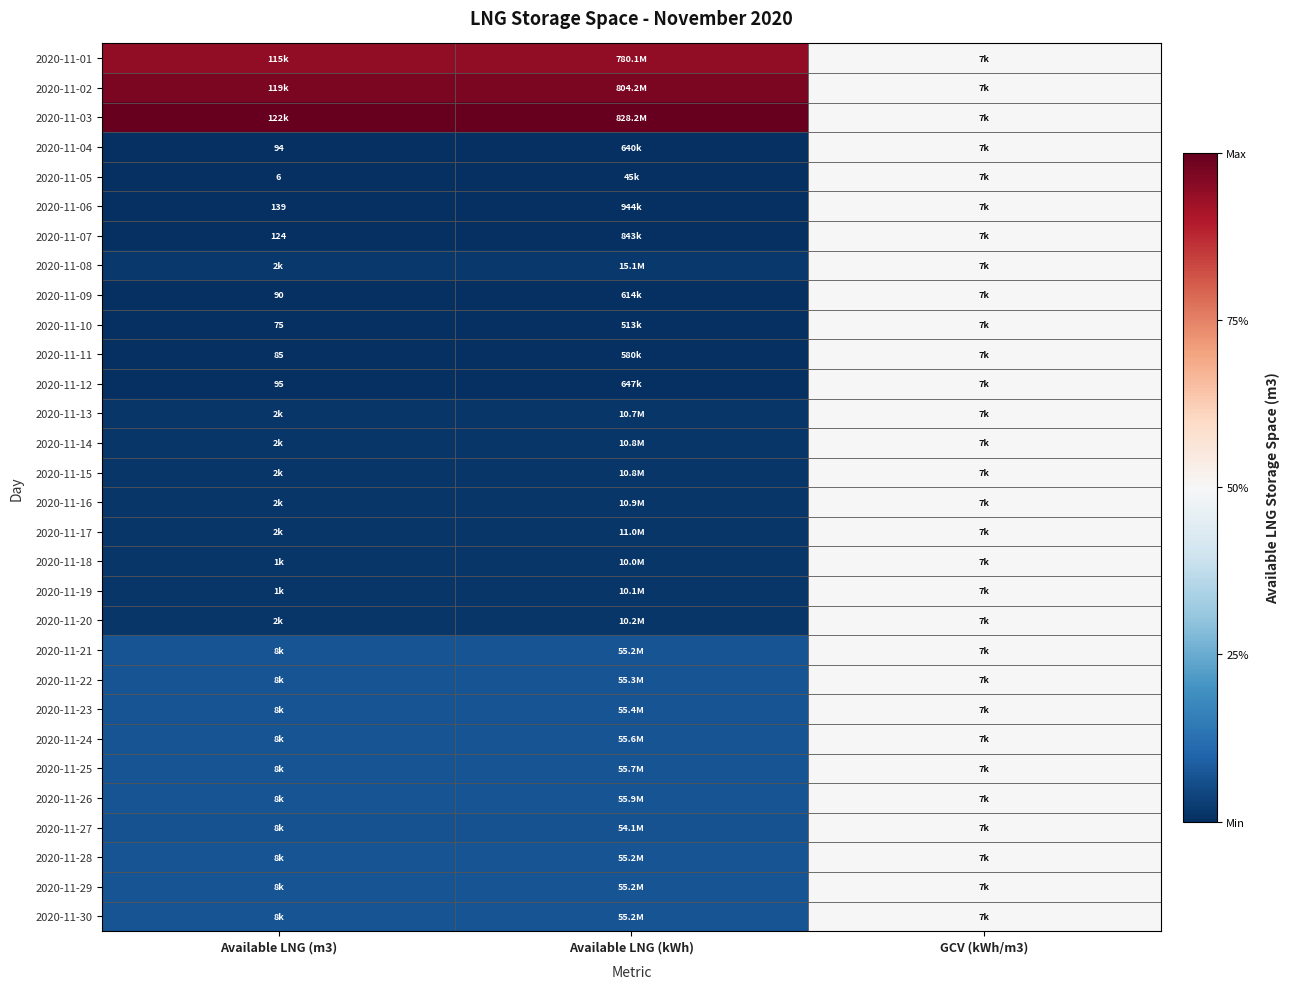

Rank the series at GCV (kWh/m3) from highest to lowest value.

2020-11-01, 2020-11-02, 2020-11-03, 2020-11-04, 2020-11-05, 2020-11-06, 2020-11-07, 2020-11-08, 2020-11-09, 2020-11-10, 2020-11-11, 2020-11-12, 2020-11-13, 2020-11-14, 2020-11-15, 2020-11-16, 2020-11-17, 2020-11-18, 2020-11-19, 2020-11-20, 2020-11-21, 2020-11-22, 2020-11-23, 2020-11-24, 2020-11-25, 2020-11-26, 2020-11-27, 2020-11-28, 2020-11-29, 2020-11-30